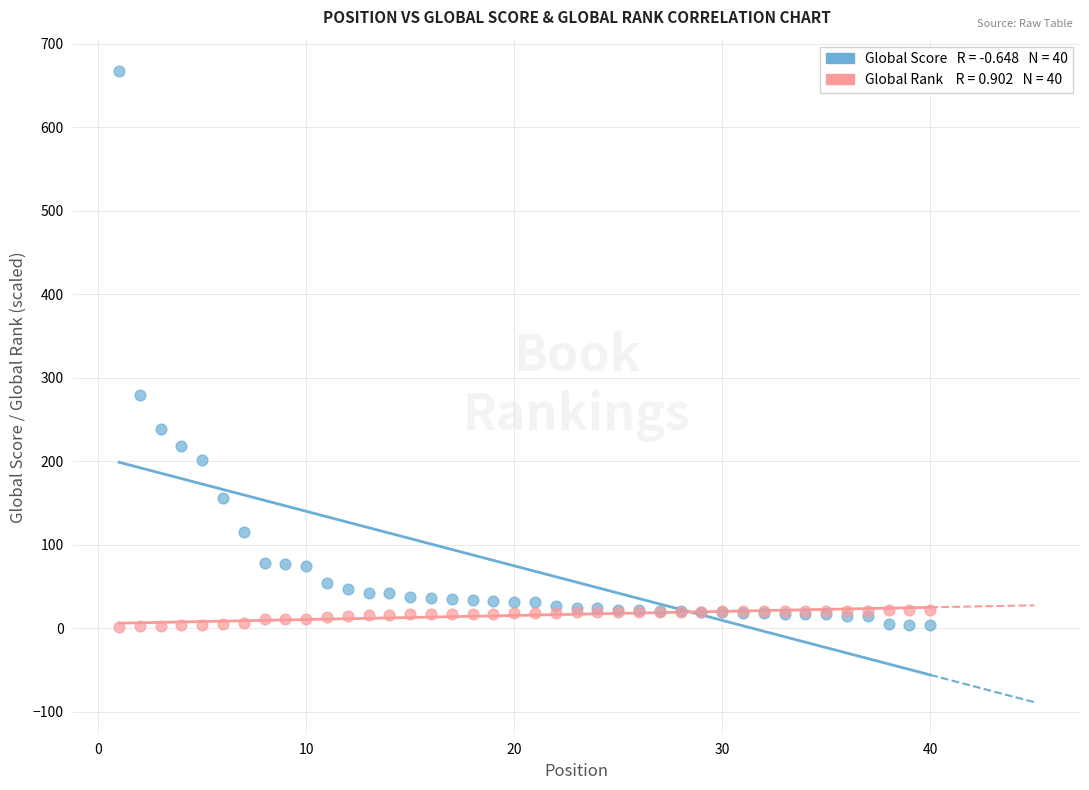

Across all series, what Y value is closest to 334?

279.0